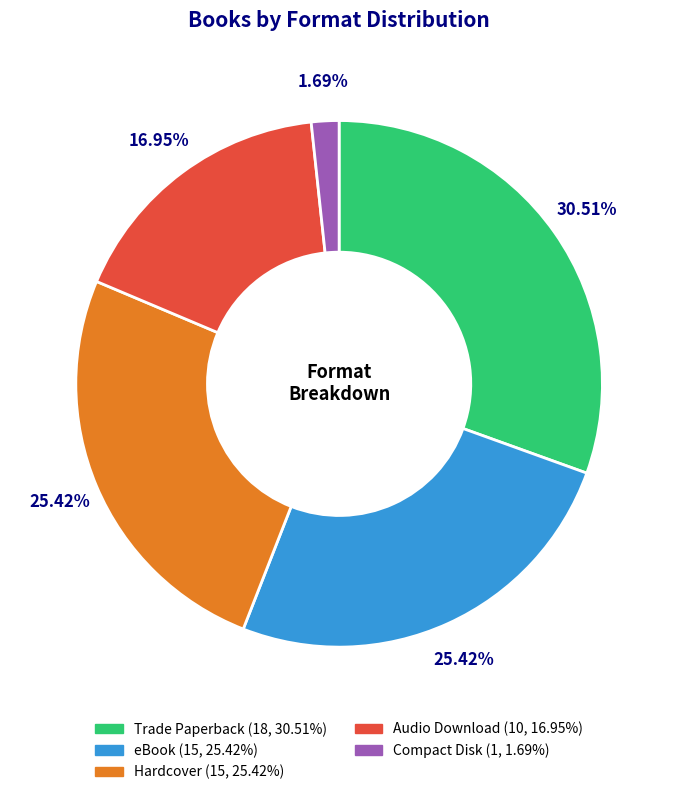

Is Trade Paperback the majority of the pie?

No